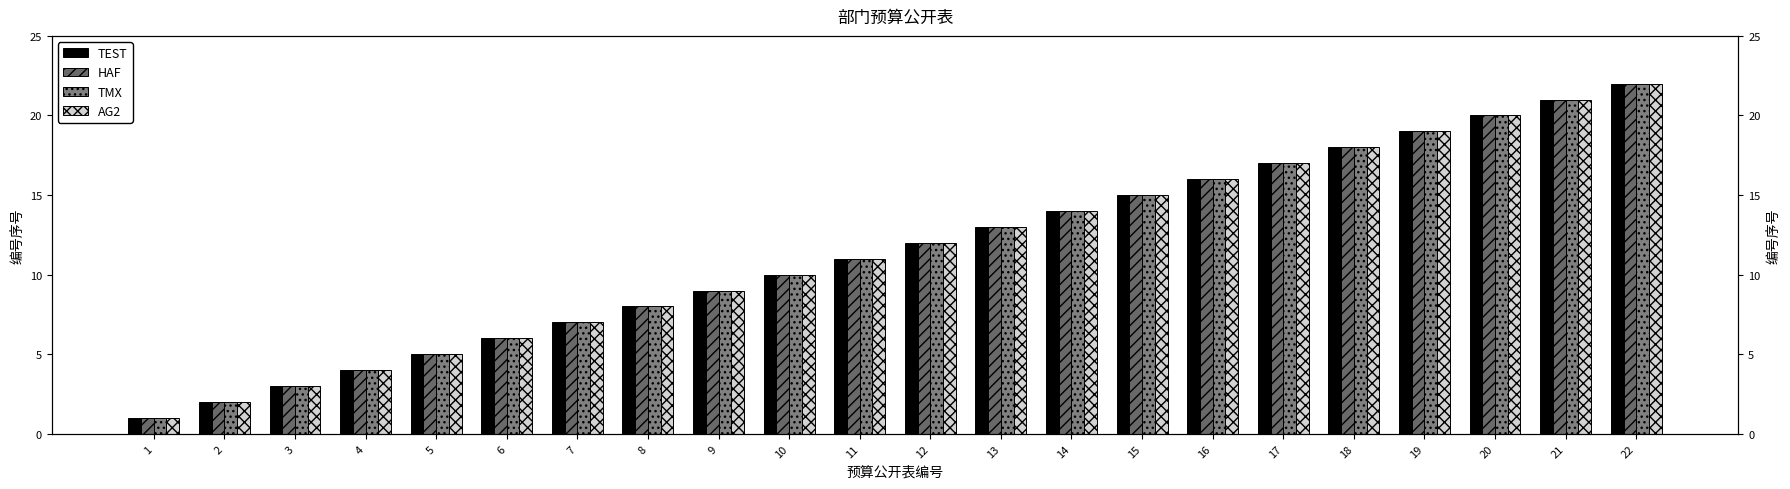

Where does the TEST series first go above 12?

13